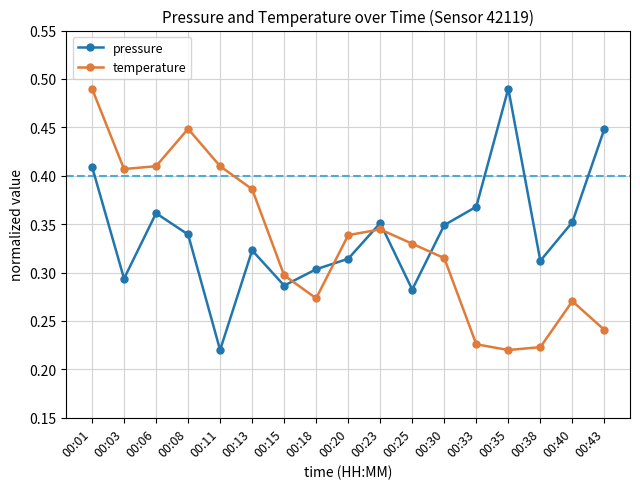

Where is pressure nearest to the value 0?

00:11